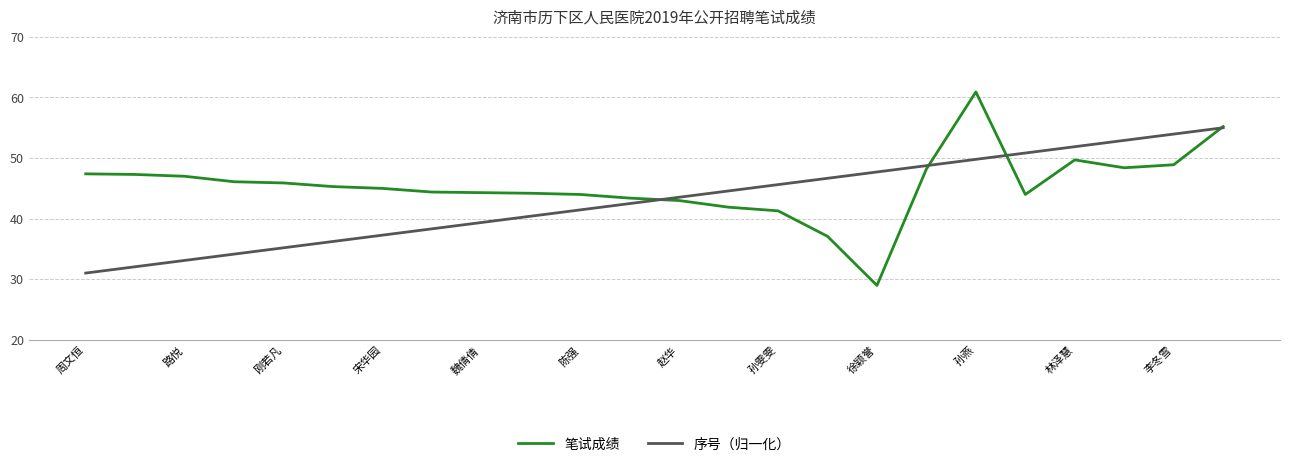

Rank the series by their maximum value, from highest to lowest.

笔试成绩, 序号（归一化）